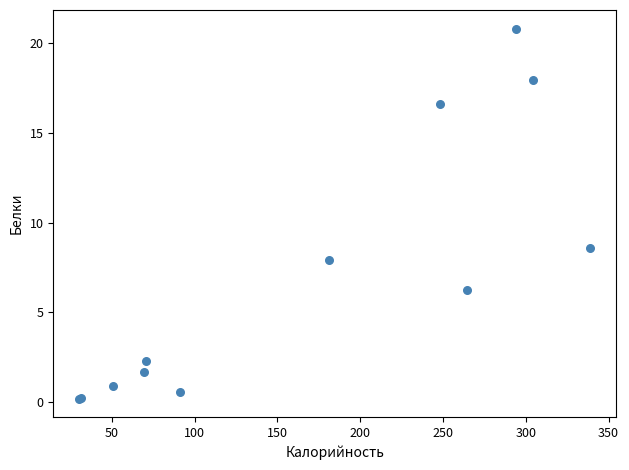

What Y value in the scatter plot is closest to 10?

8.6